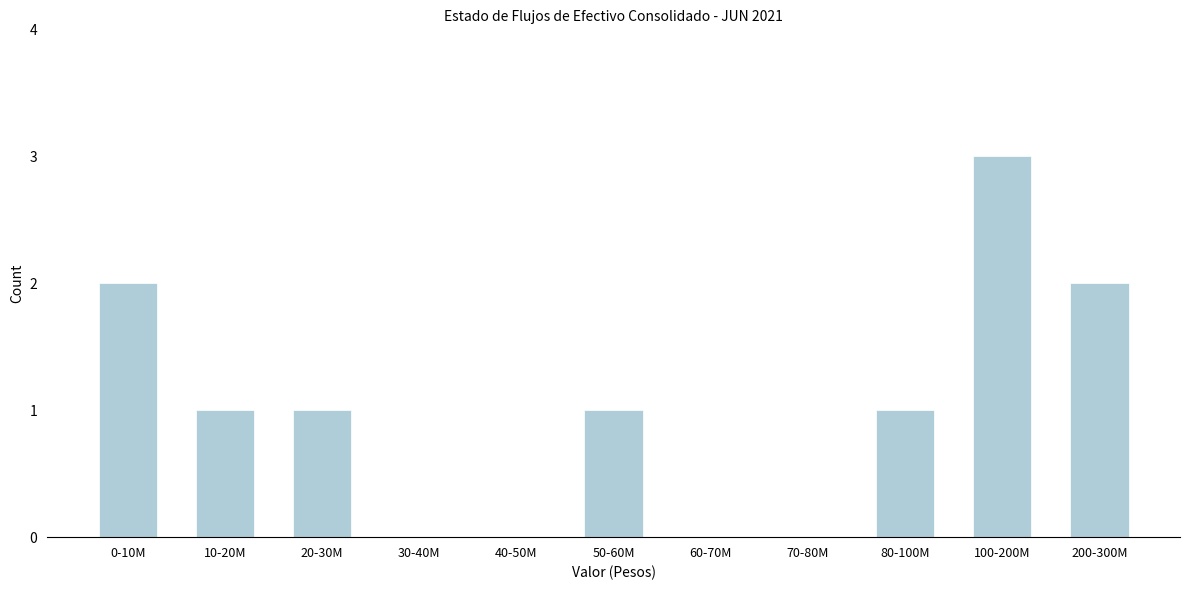

Reading right to left, list all the values displayed in this chart.

200-300M=2	100-200M=3	80-100M=1	70-80M=0	60-70M=0	50-60M=1	40-50M=0	30-40M=0	20-30M=1	10-20M=1	0-10M=2